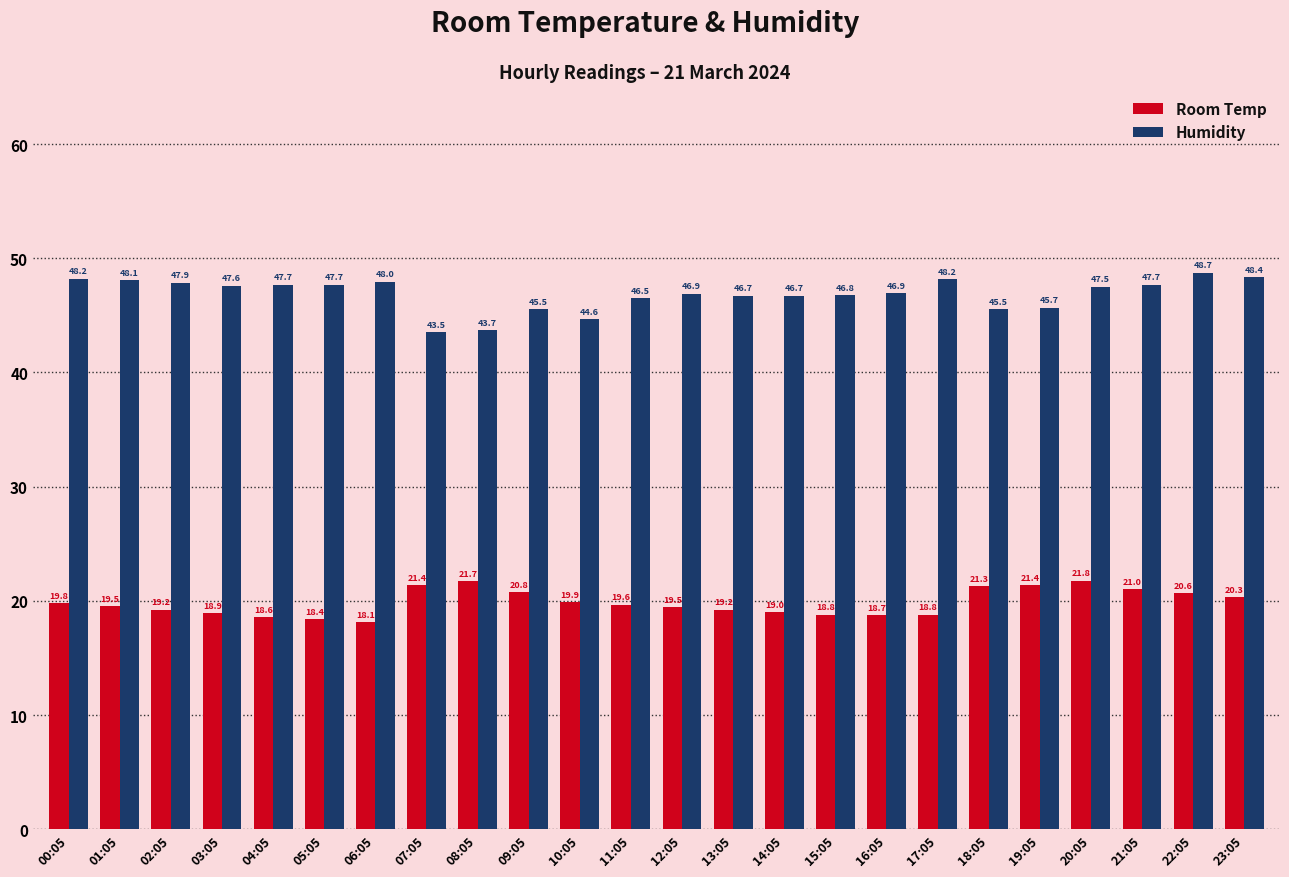

What is the smallest value displayed?

18.1